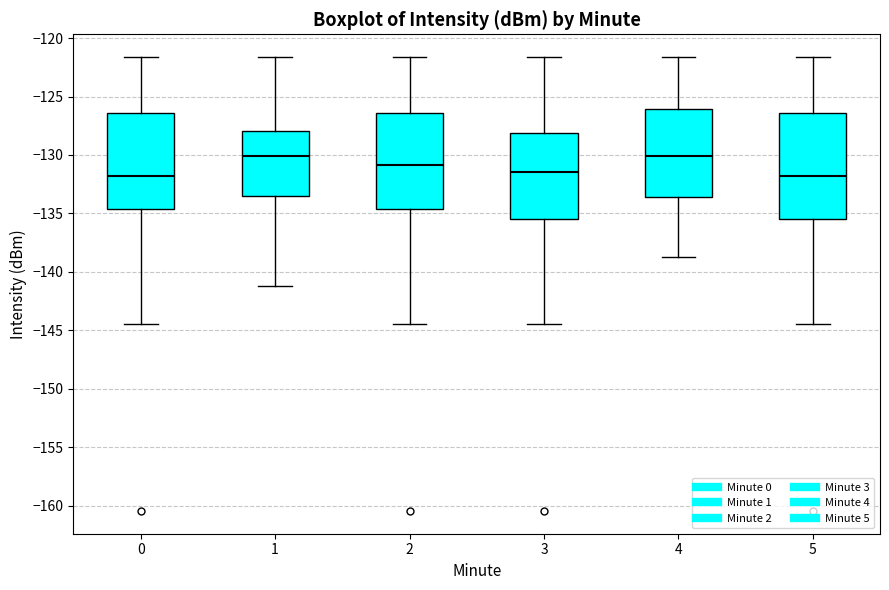

Which box is the tallest, from its lower edge to its upper edge?

5